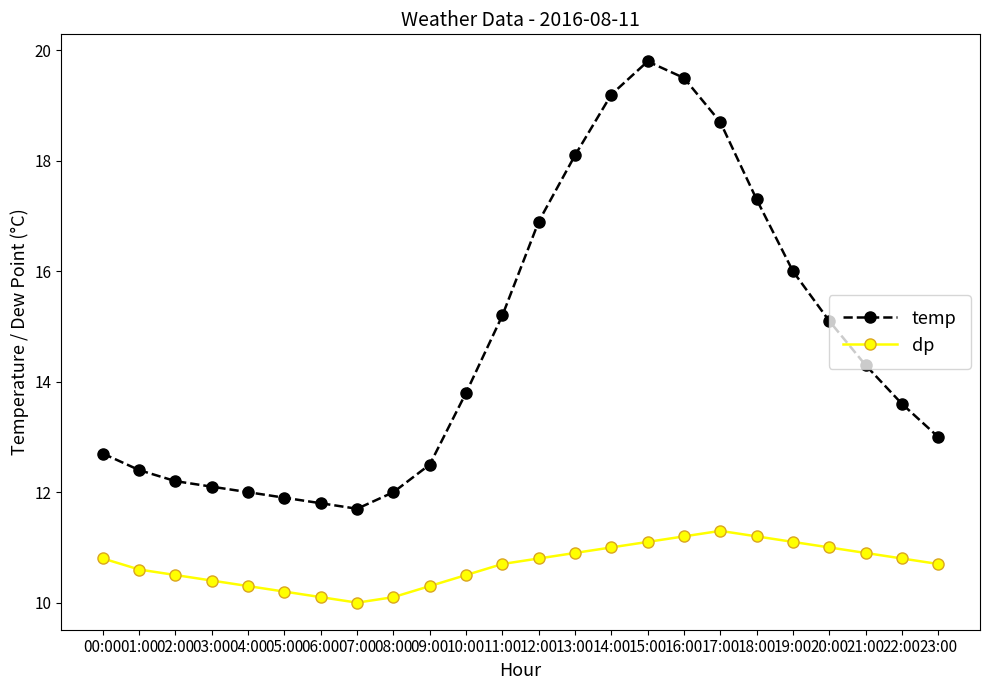

Which category has the lowest value in the dp series?

07:00